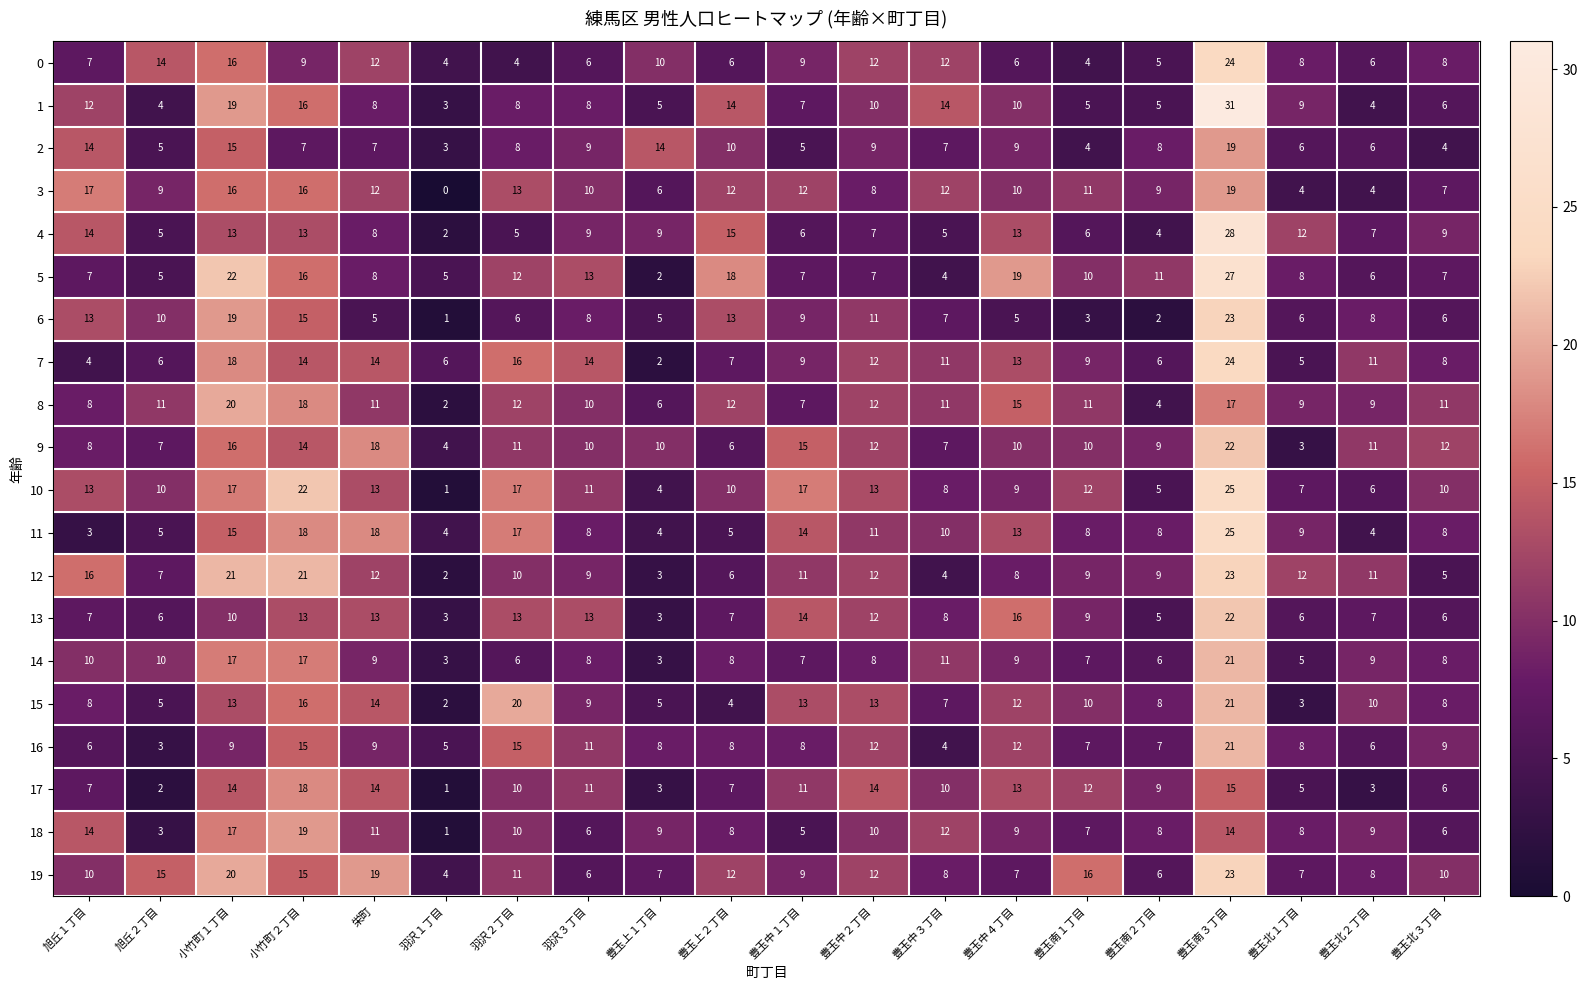

Is it true that 14 equals 21 at 豊玉南３丁目?

True